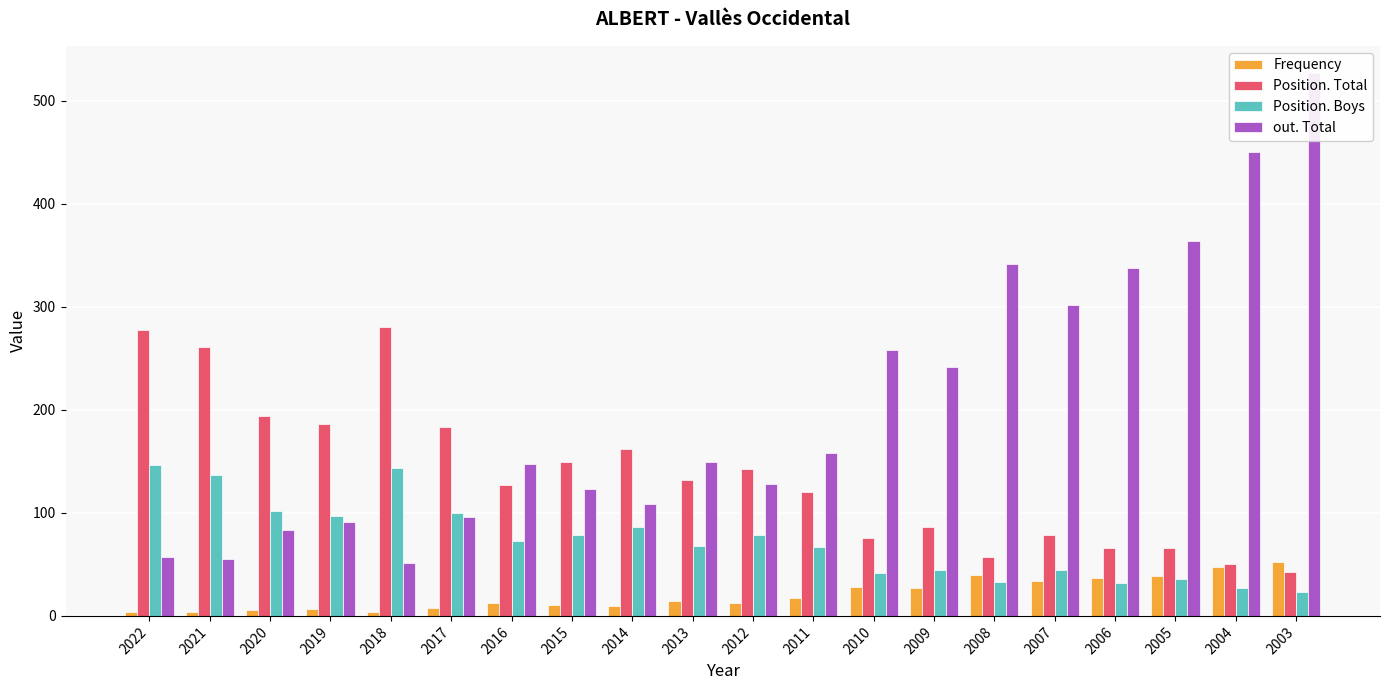

The out. Total series shows 103 at 2013. True or false?

False